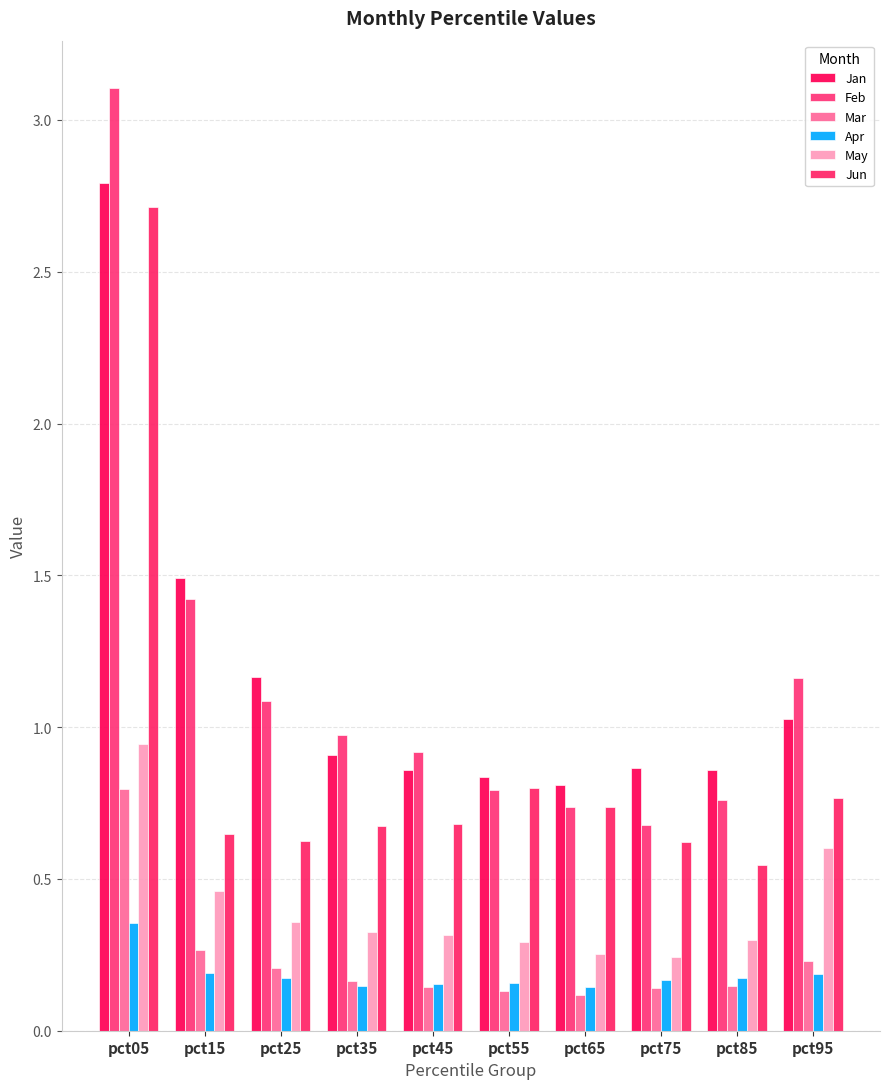

What is the difference between the Jun values at pct85 and pct25?

0.1